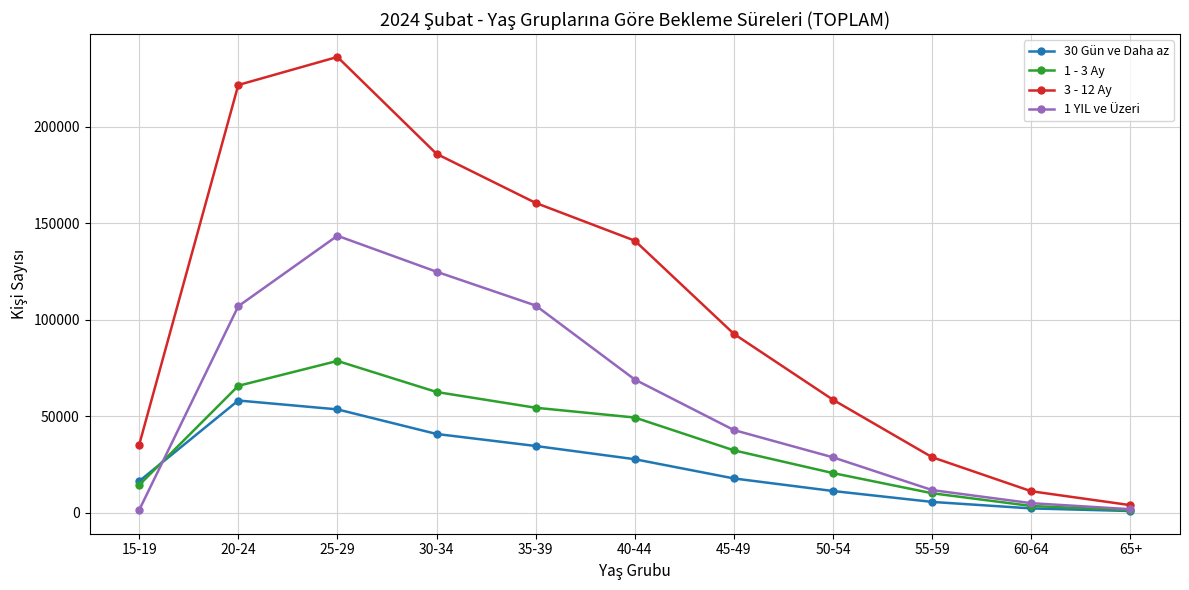

In 1 - 3 Ay, how many points are higher than both neighbors (excluding endpoints)?

1